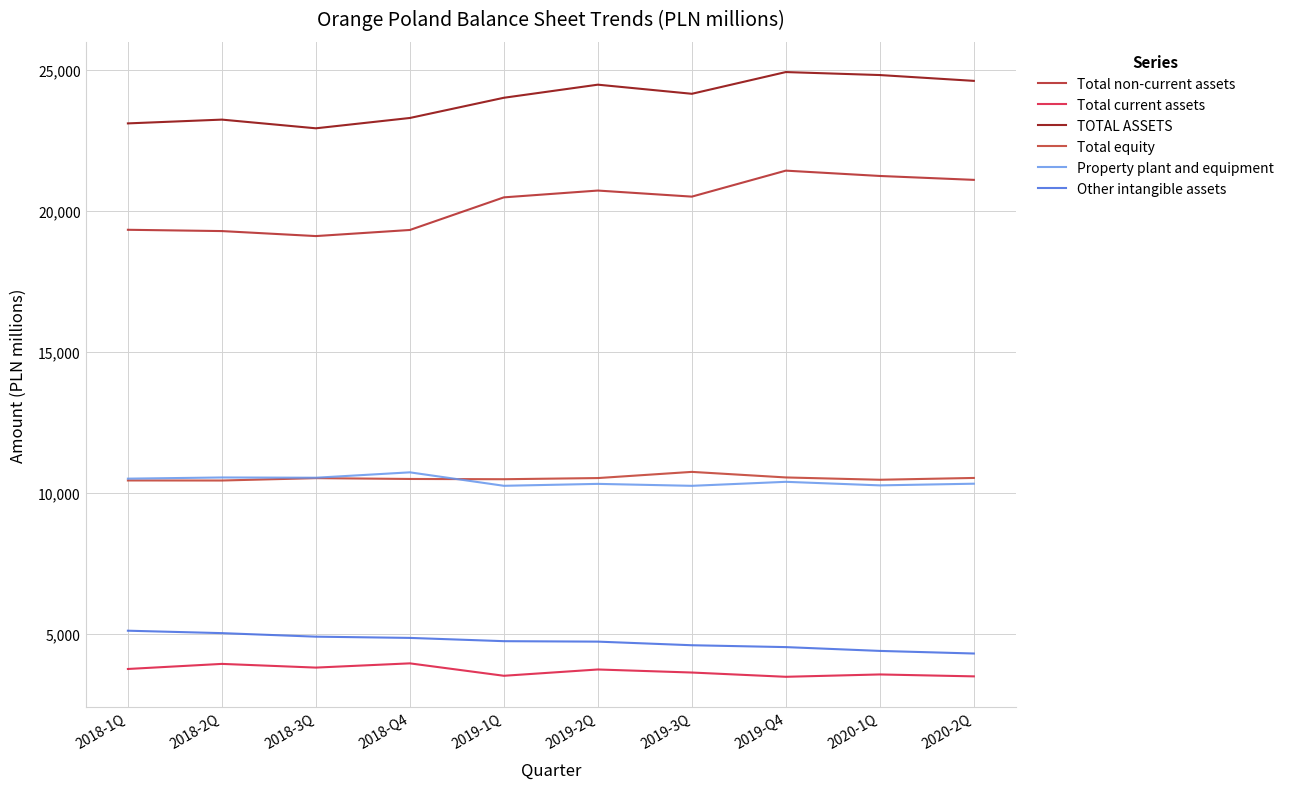

Rank the series at 2018-Q4 from lowest to highest value.

Total current assets, Other intangible assets, Total equity, Property plant and equipment, Total non-current assets, TOTAL ASSETS